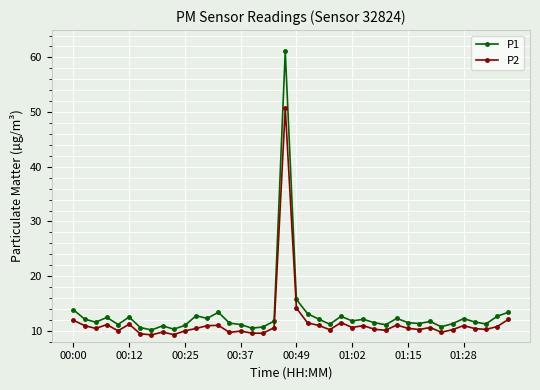

What is the value of the P1 point at the 13th from the left?

12.3